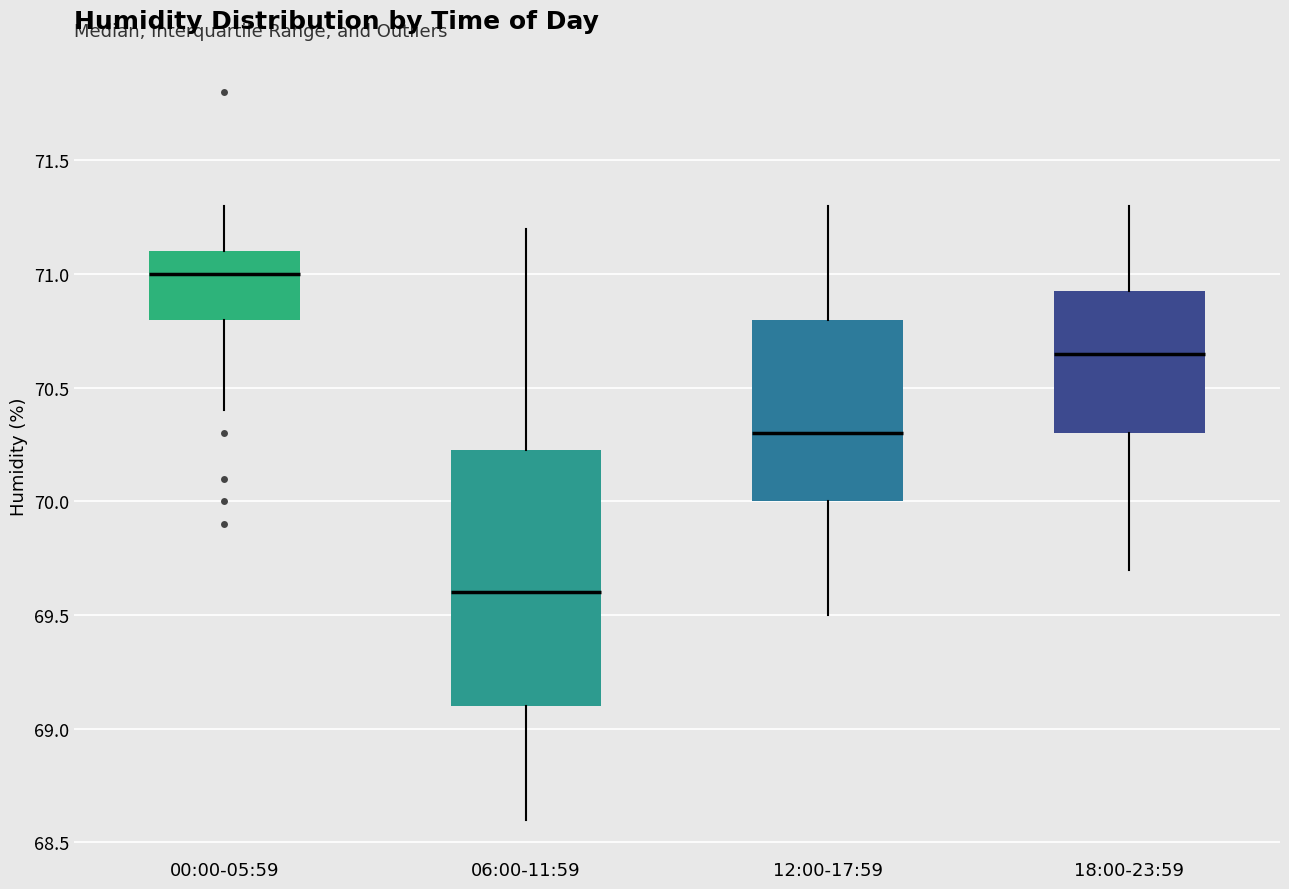

Which box has the highest median line?

00:00-05:59